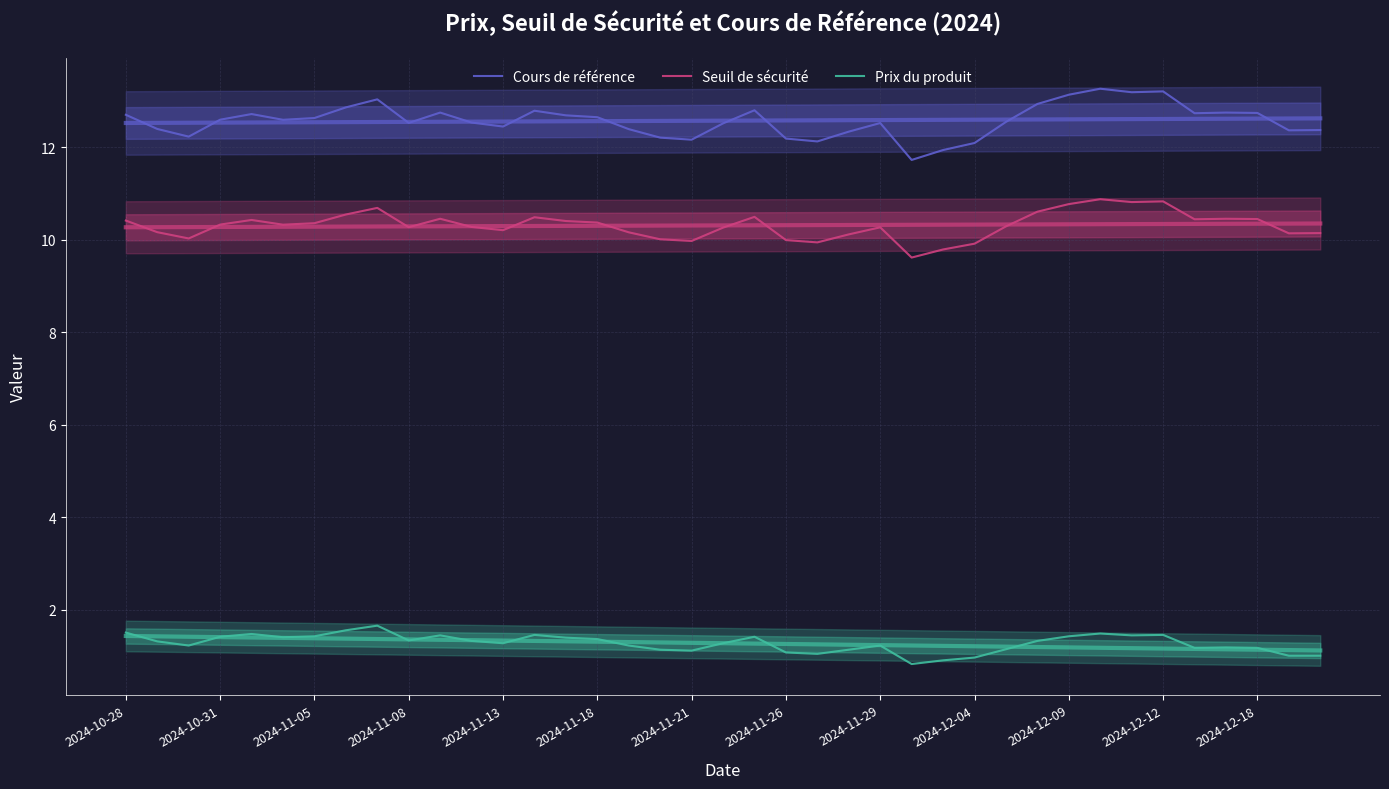

What is the minimum value shown in the chart?

0.8